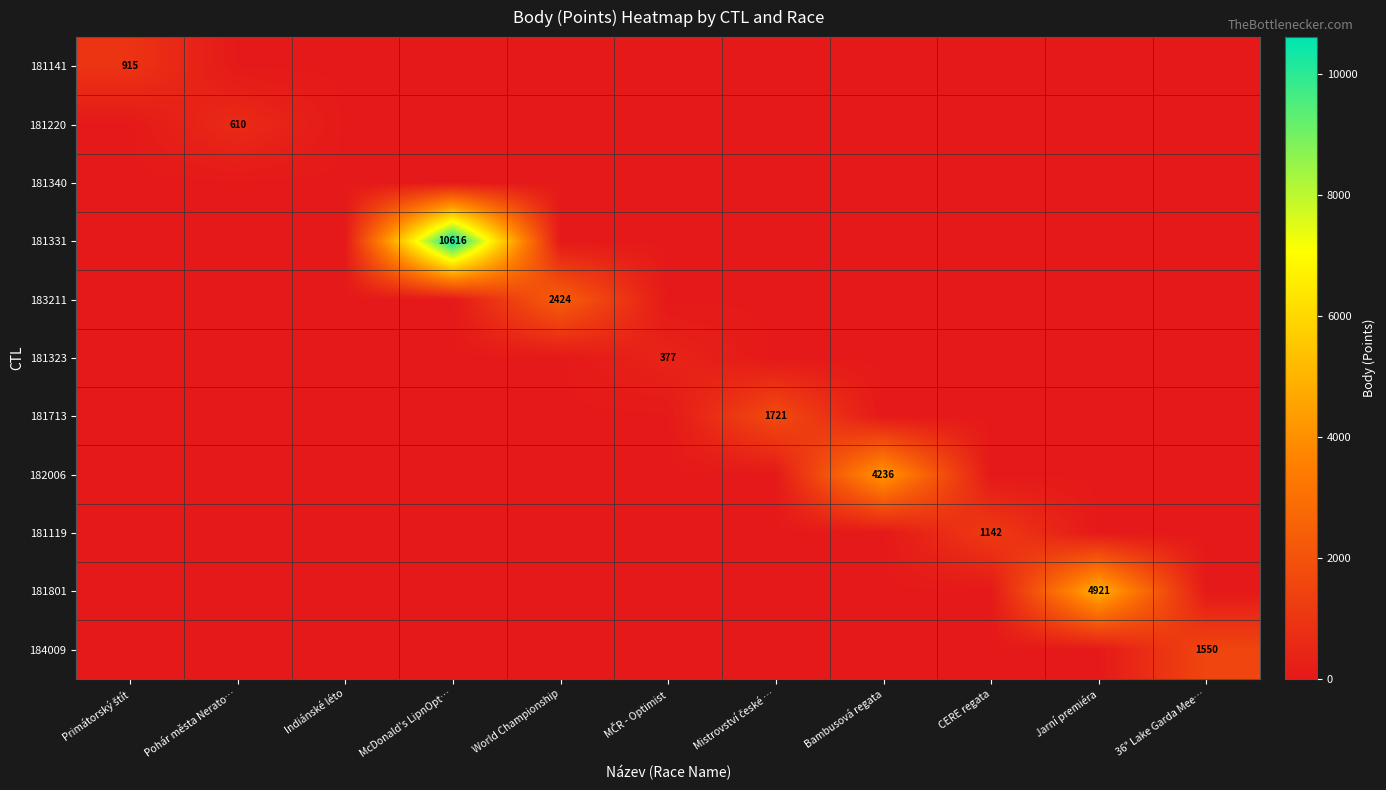

How many data points in 181119 are above 0?

1